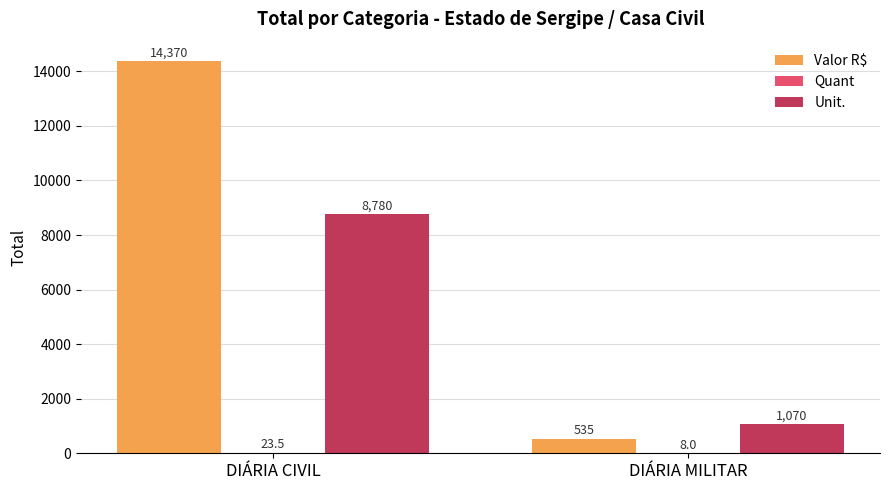

What is the average value of the Unit. series?

4925.0